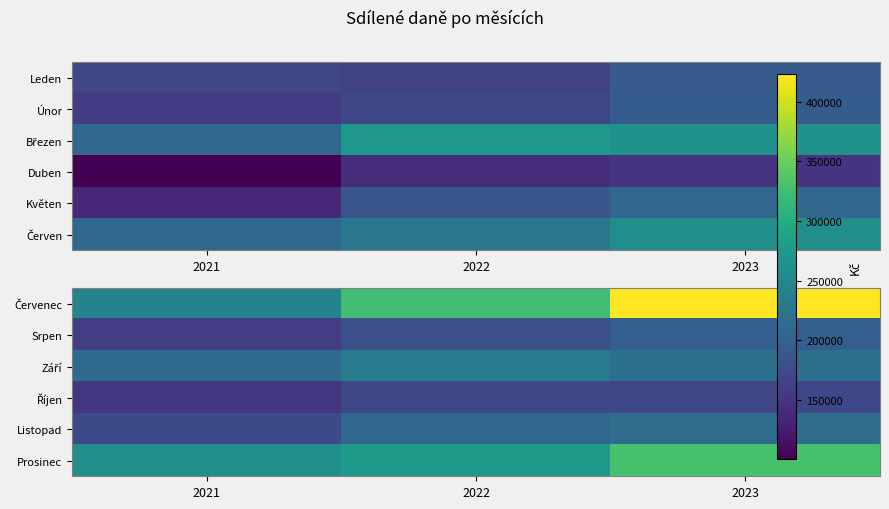

At which label does Listopad reach its minimum?

2021